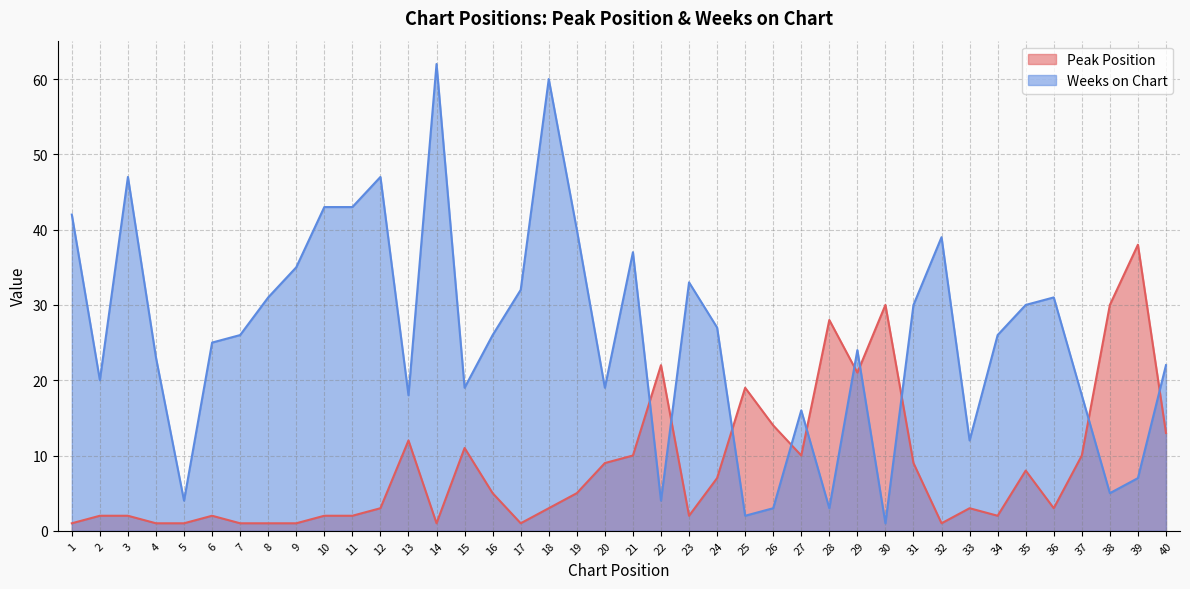

What is the sum of all Peak Position values?

346